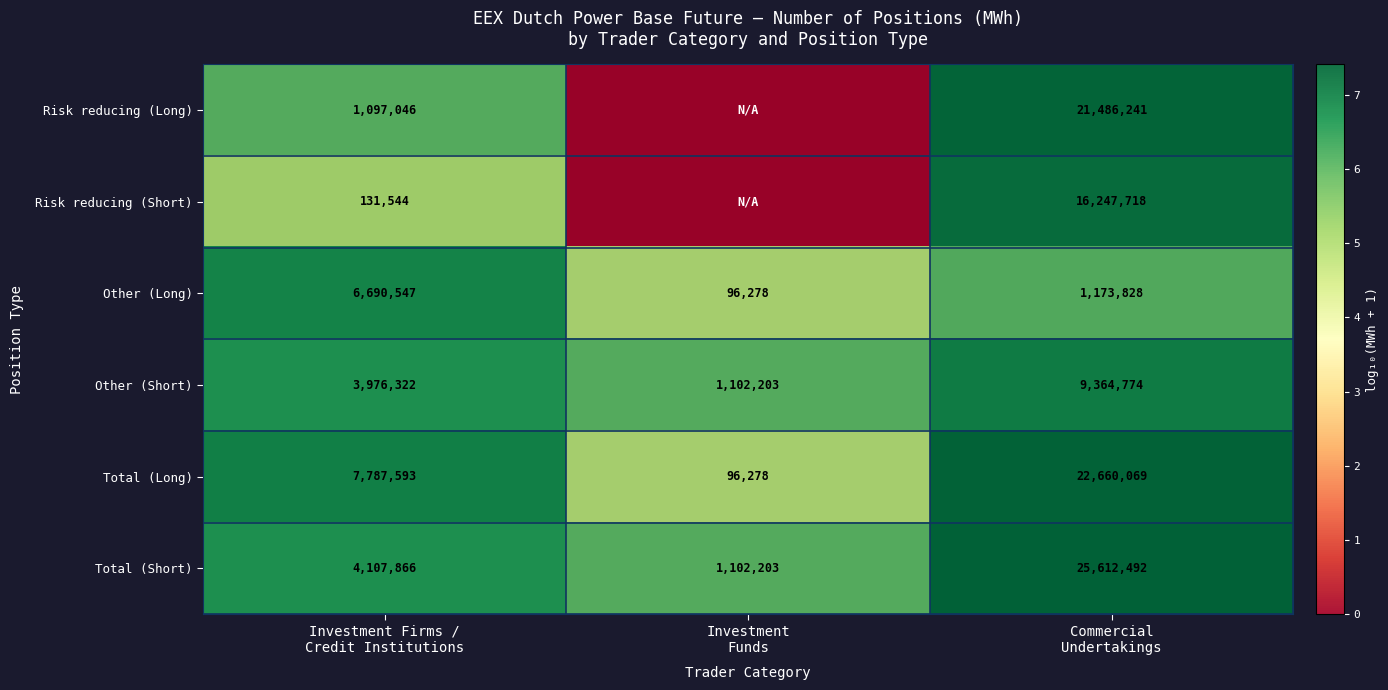

What is the difference between the maximum and minimum values in the Other (Short) series?

8262571